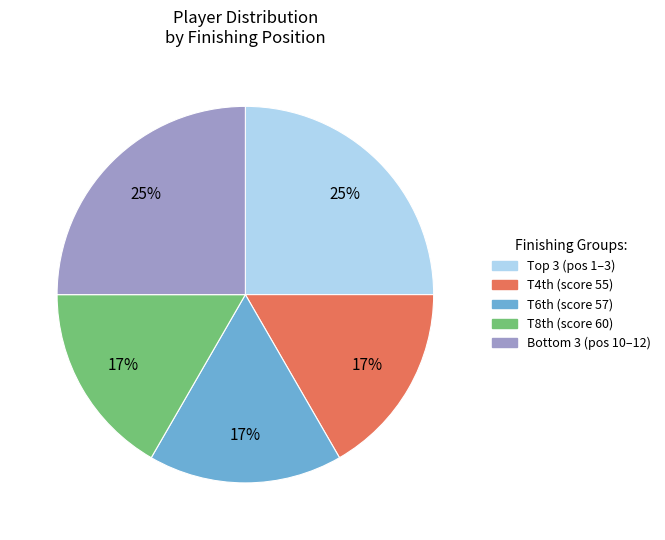

To the nearest percent, what is the average slice percentage?

20%